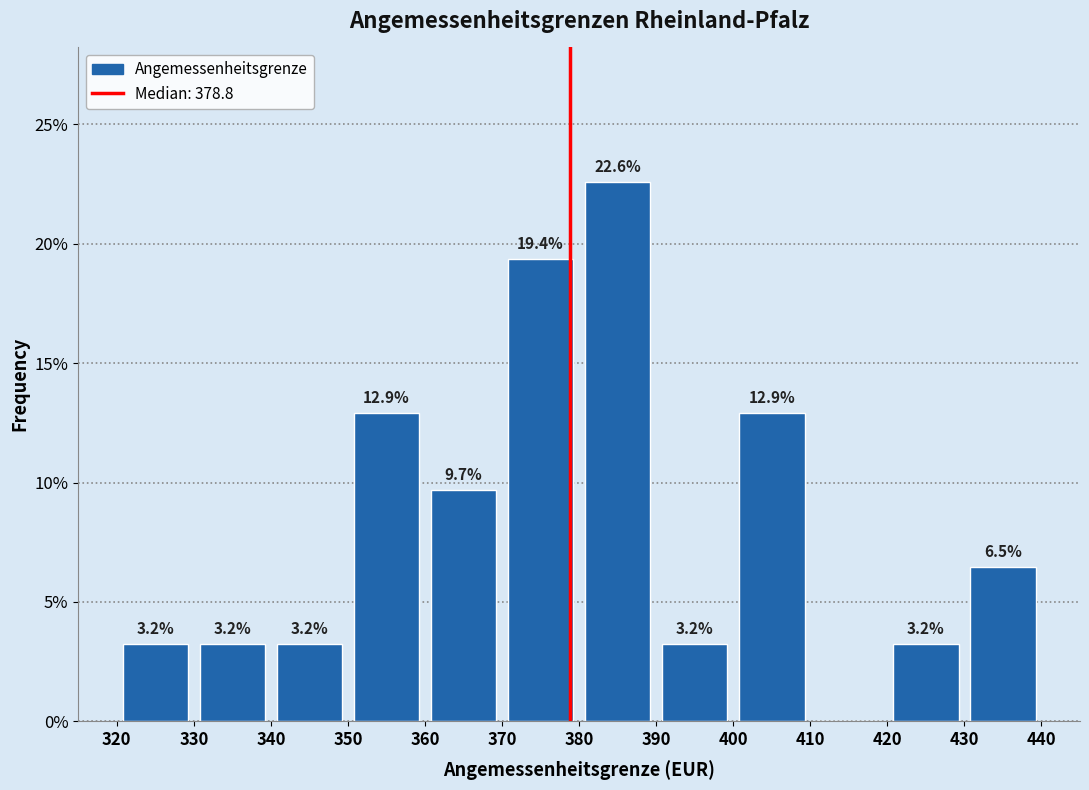

Which range on the x-axis has the tallest bar?

380 to 390